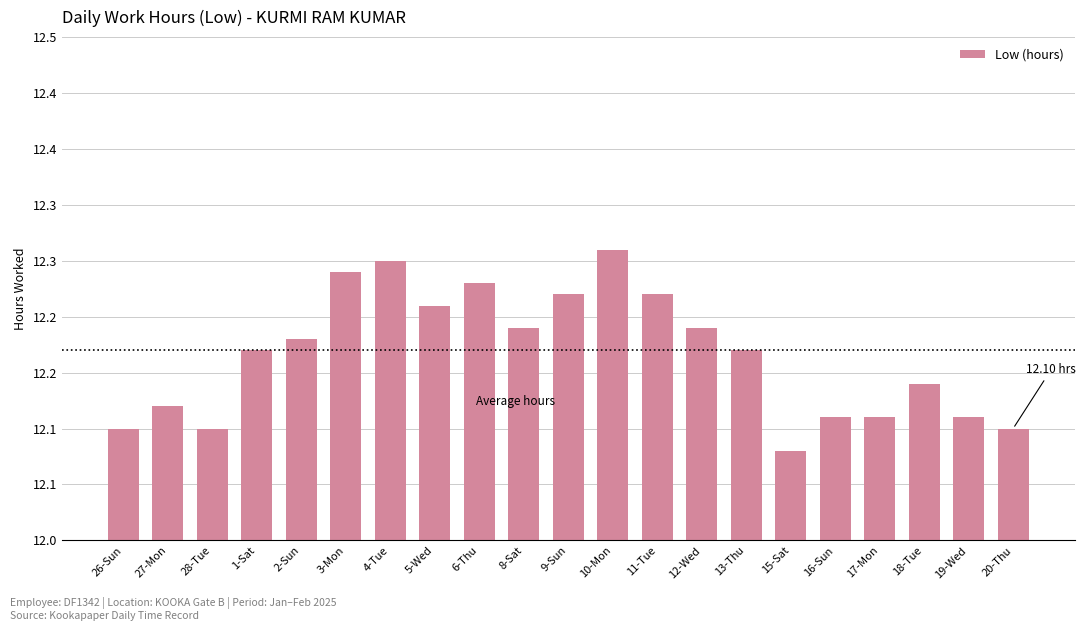

Which has a higher value, 15-Sat or 6-Thu?

6-Thu